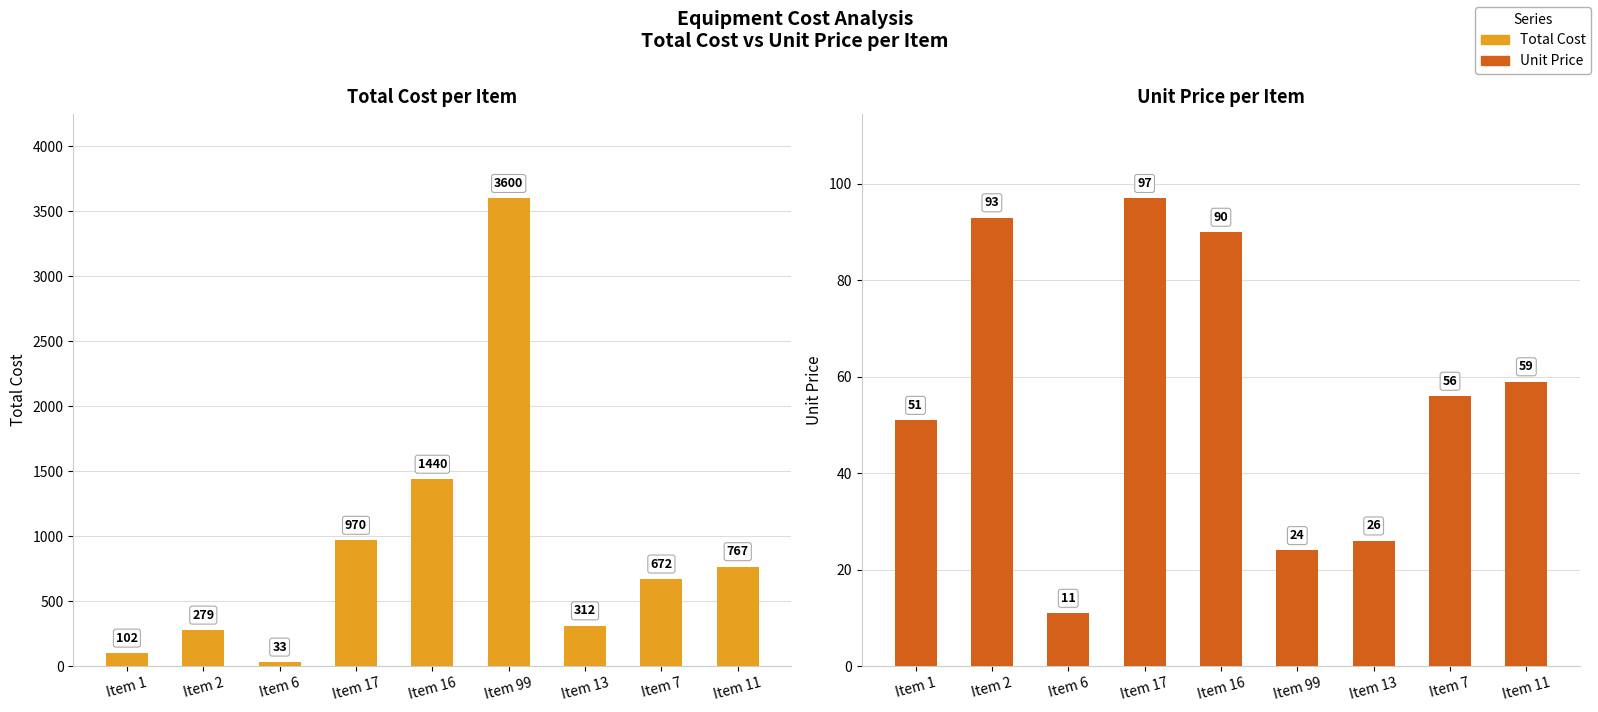

Reading left to right, transcribe all the data shown in this chart.

Total Cost: 102	279	33	970	1440	3600	312	672	767
Unit Price: 51	93	11	97	90	24	26	56	59